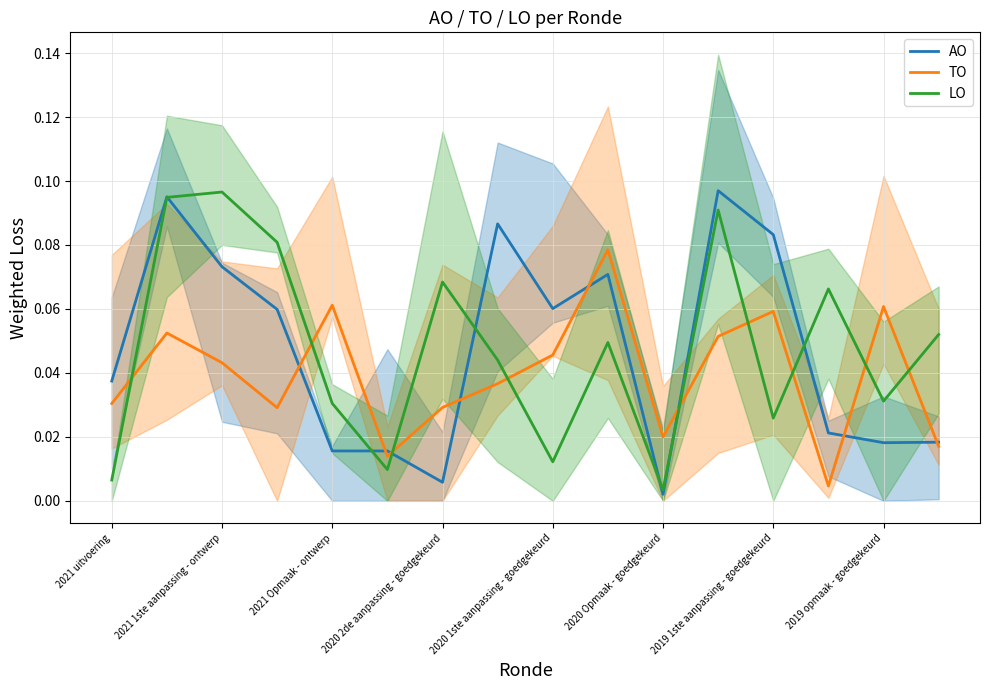

How many interior local valleys does the TO series have?

4